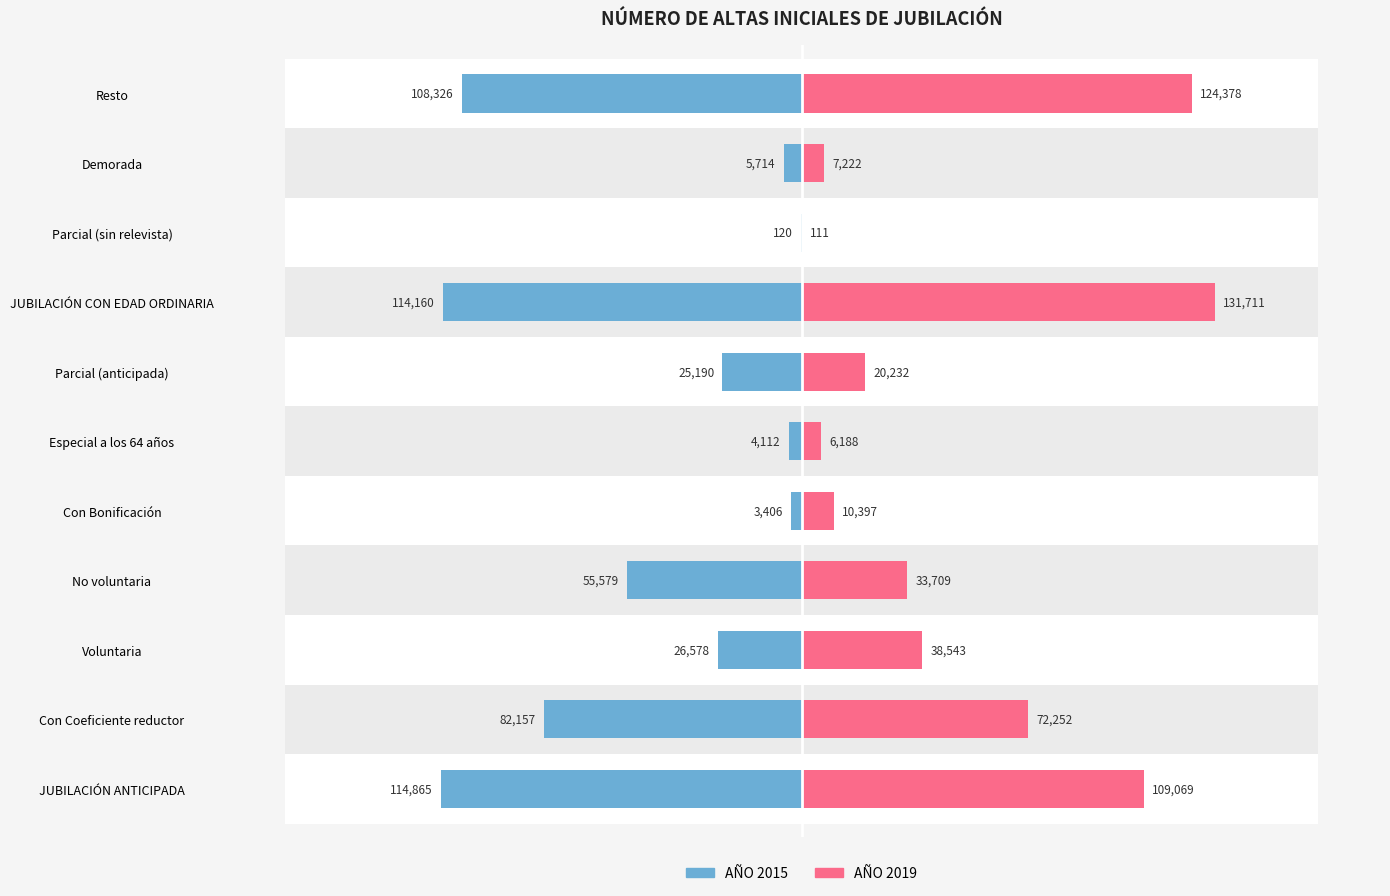

True or false: AÑO 2019 has a value of 3283 at Con Bonificación.

False